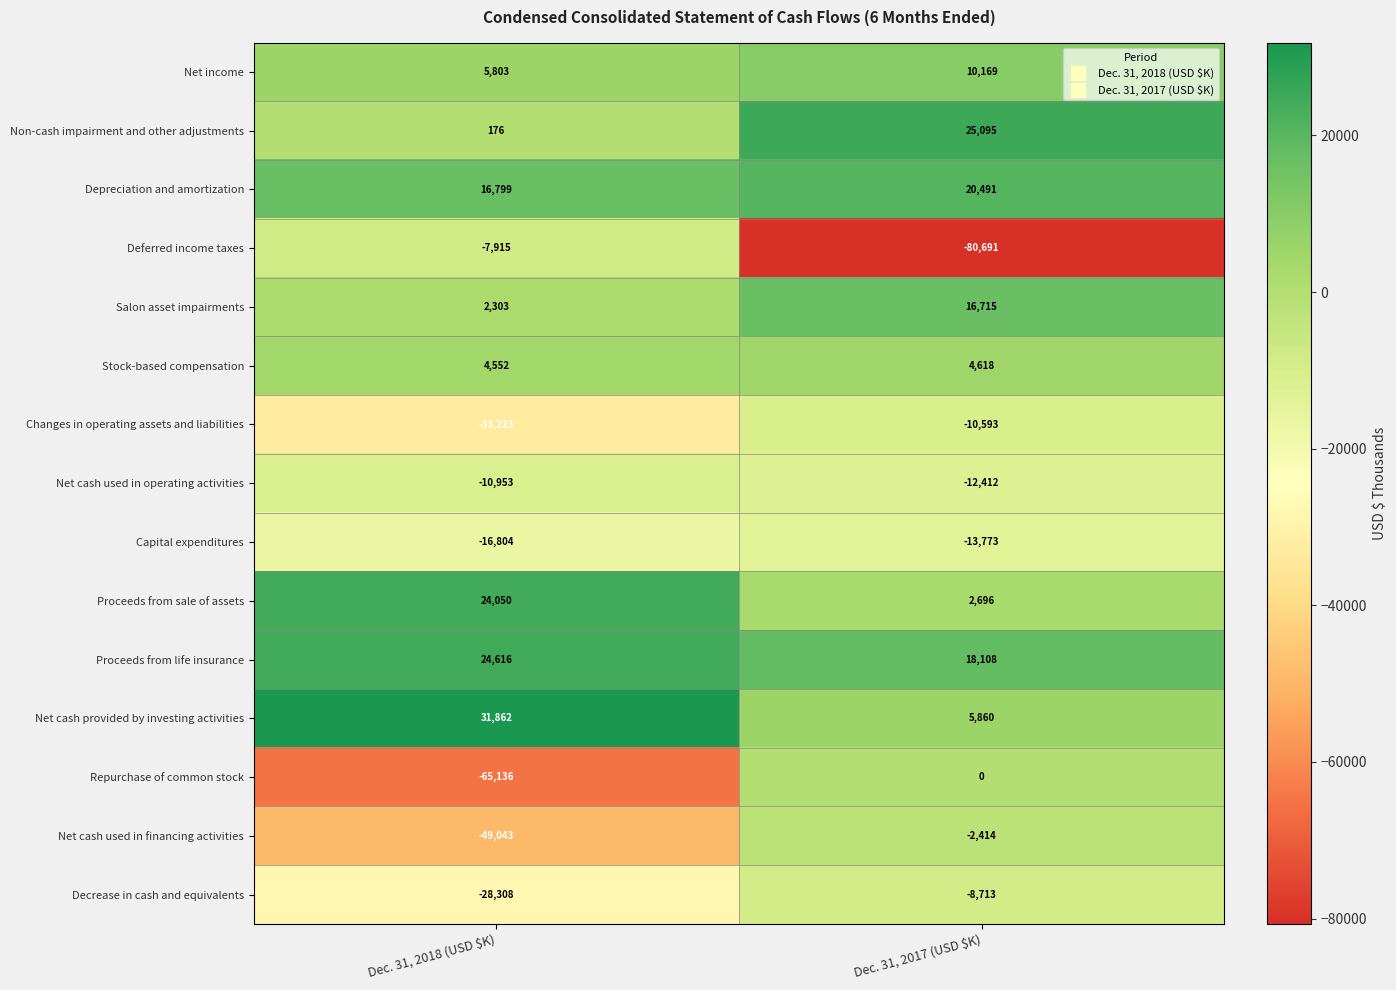

What is the average value of the Net cash used in operating activities series?

-11682